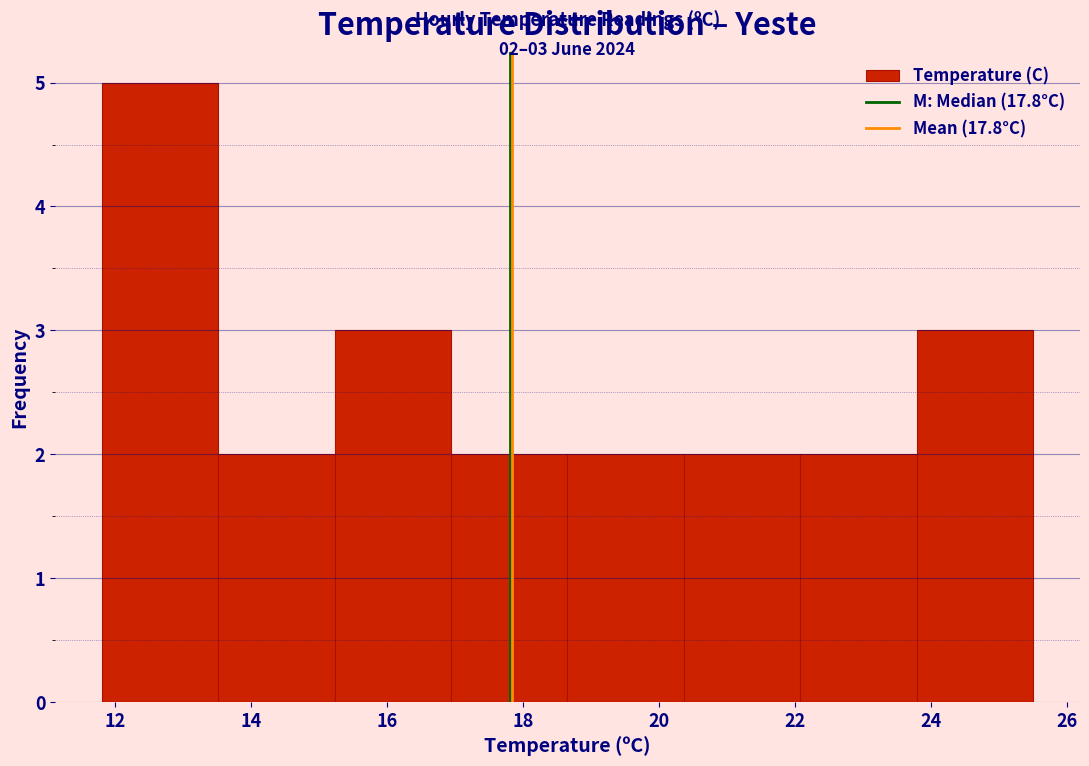

Over which range of the x-axis is the bar tallest?

11.8 to 13.6